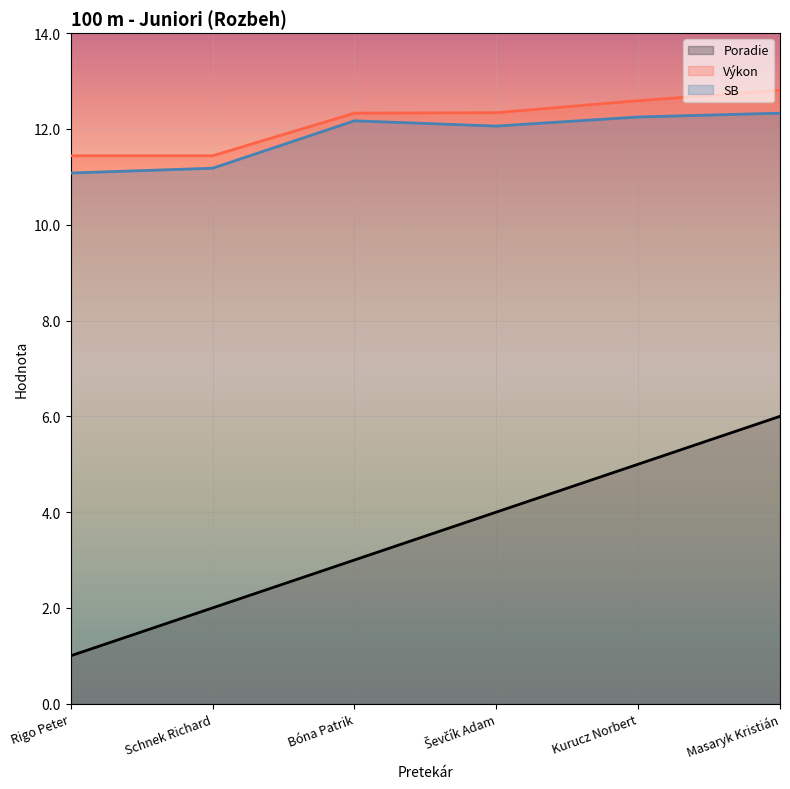

What position from the left is Bóna Patrik?

3